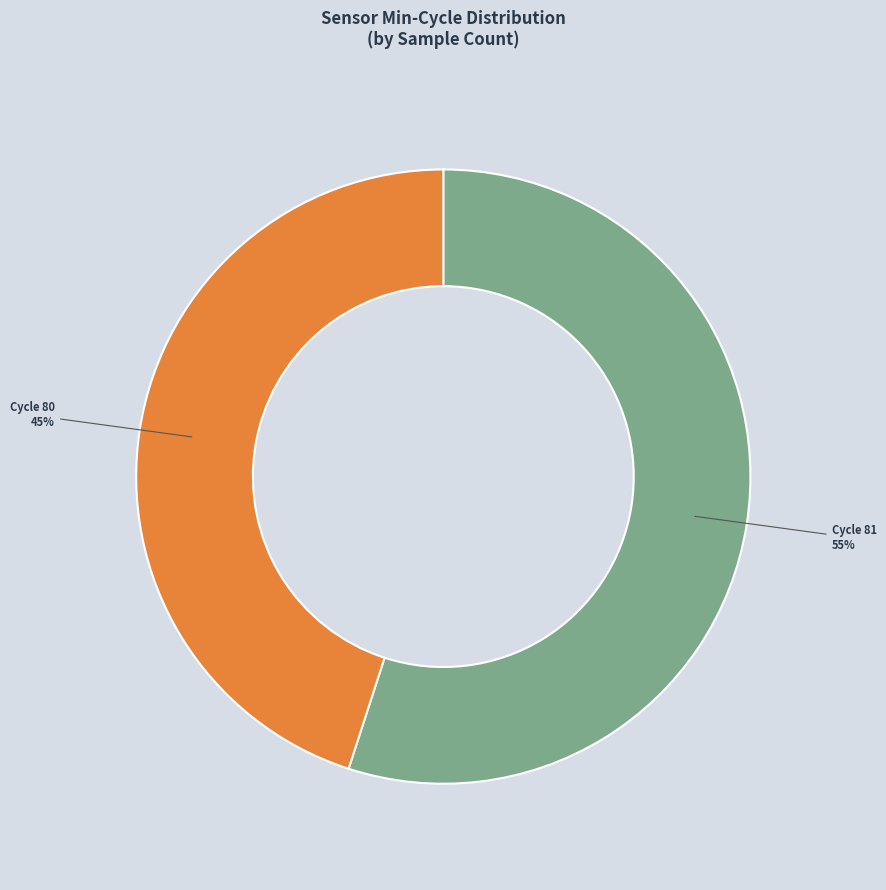

Is there a majority slice in this chart?

Yes